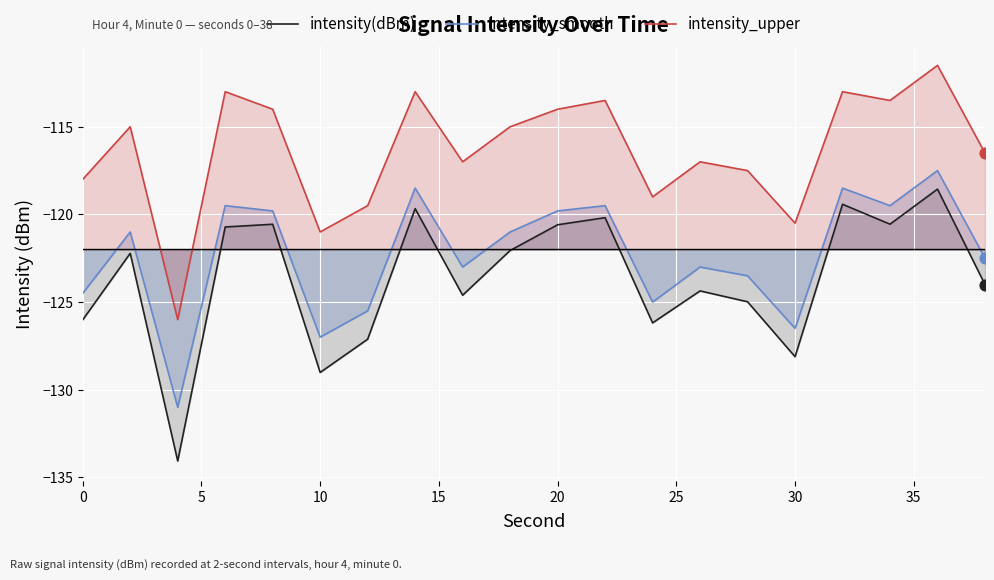

Which series has the largest total across all categories?

intensity_upper